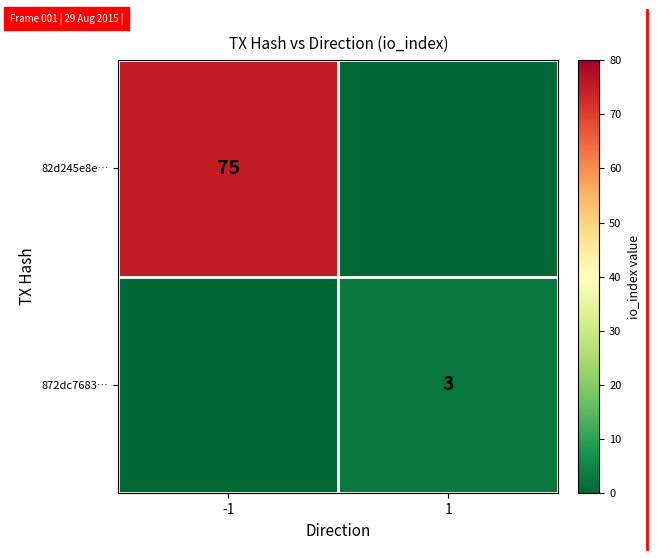

True or false: 82d245e8e… has a value of 75 at -1.

True